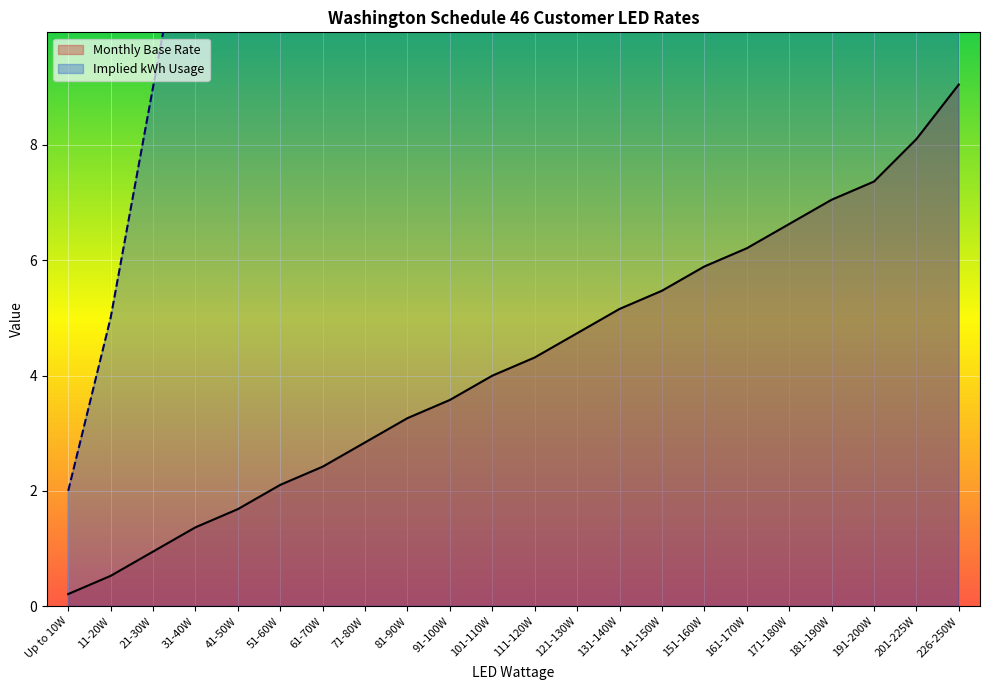

Which category has the highest value across all series?

226-250W